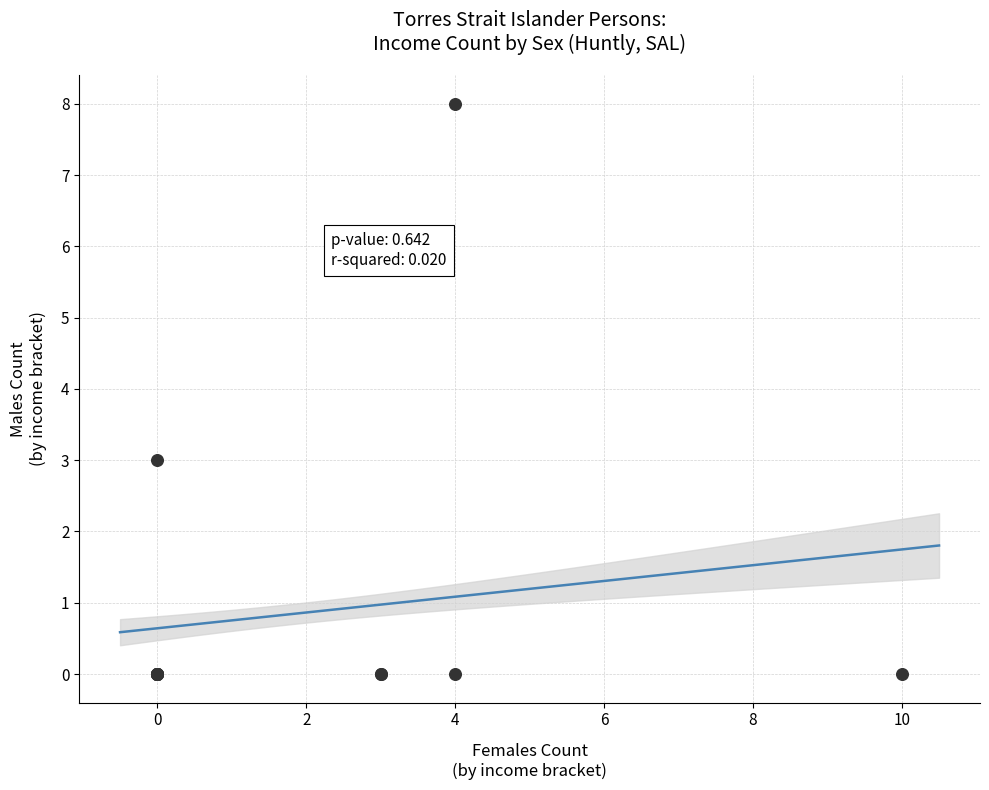

What Y value in the scatter plot is closest to 4?

3